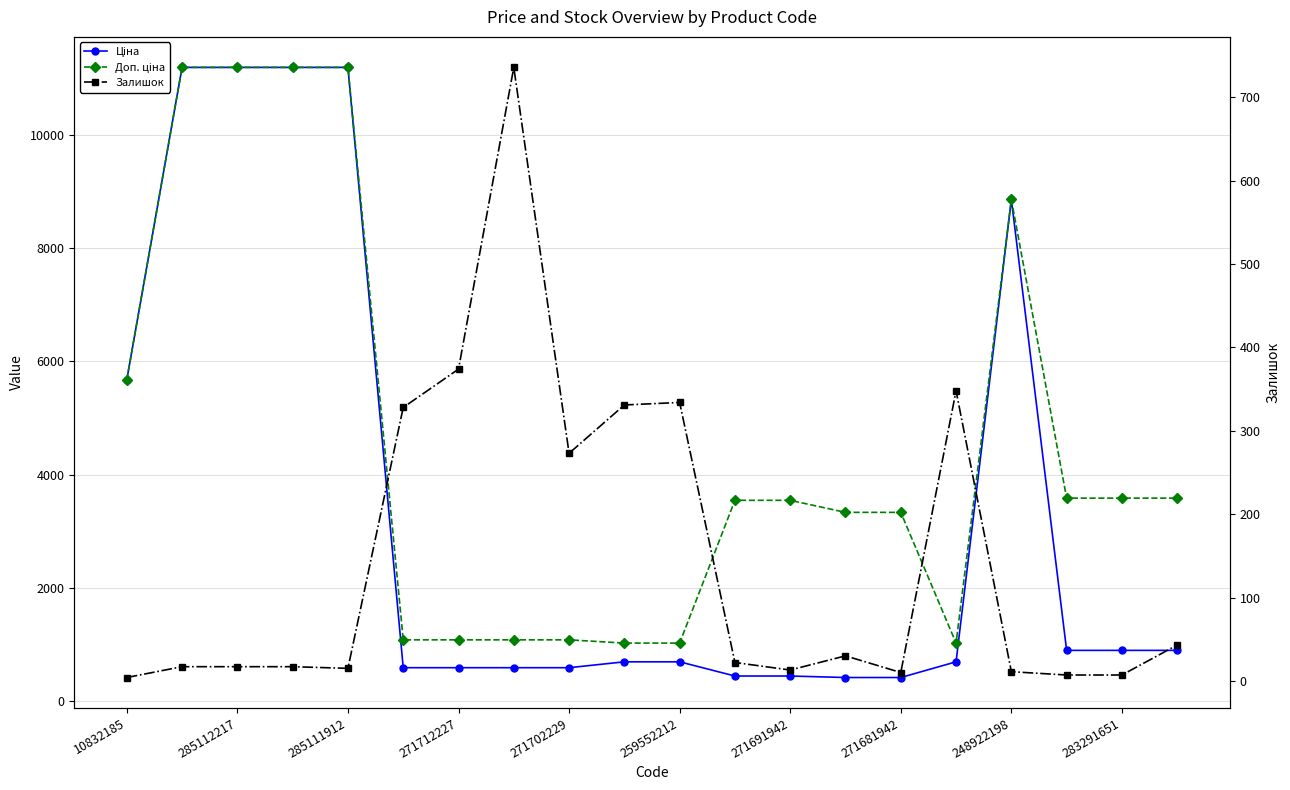

Is this an area chart (filled region under the line)?

No